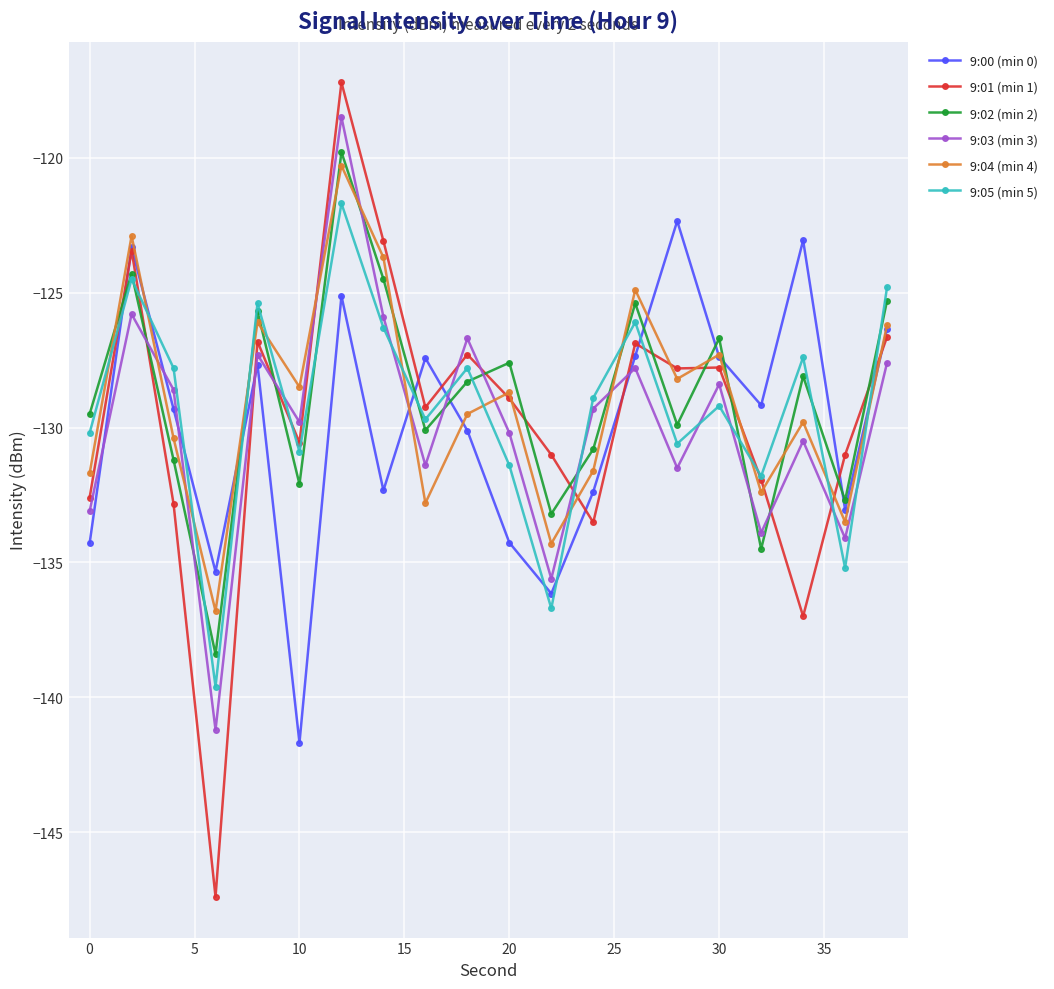

Which series has the largest range (max minus min)?

9:01 (min 1)